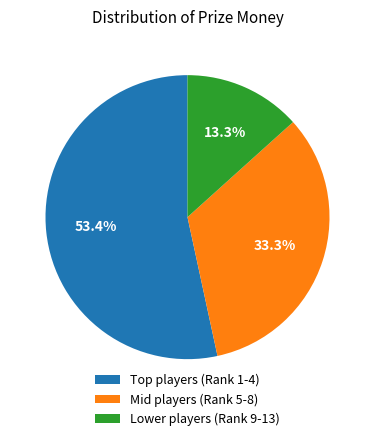

Which category has the smallest portion of the pie?

Lower players (Rank 9-13)